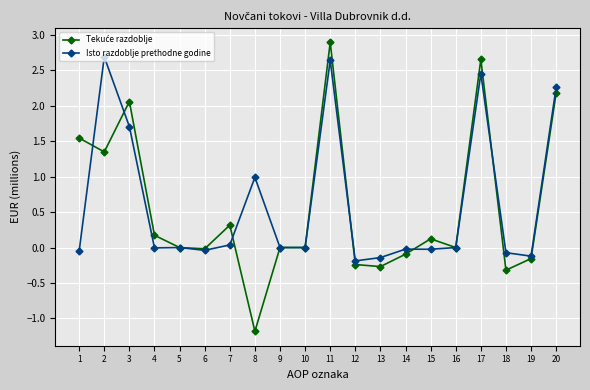

What is the maximum value shown in the chart?

2.9